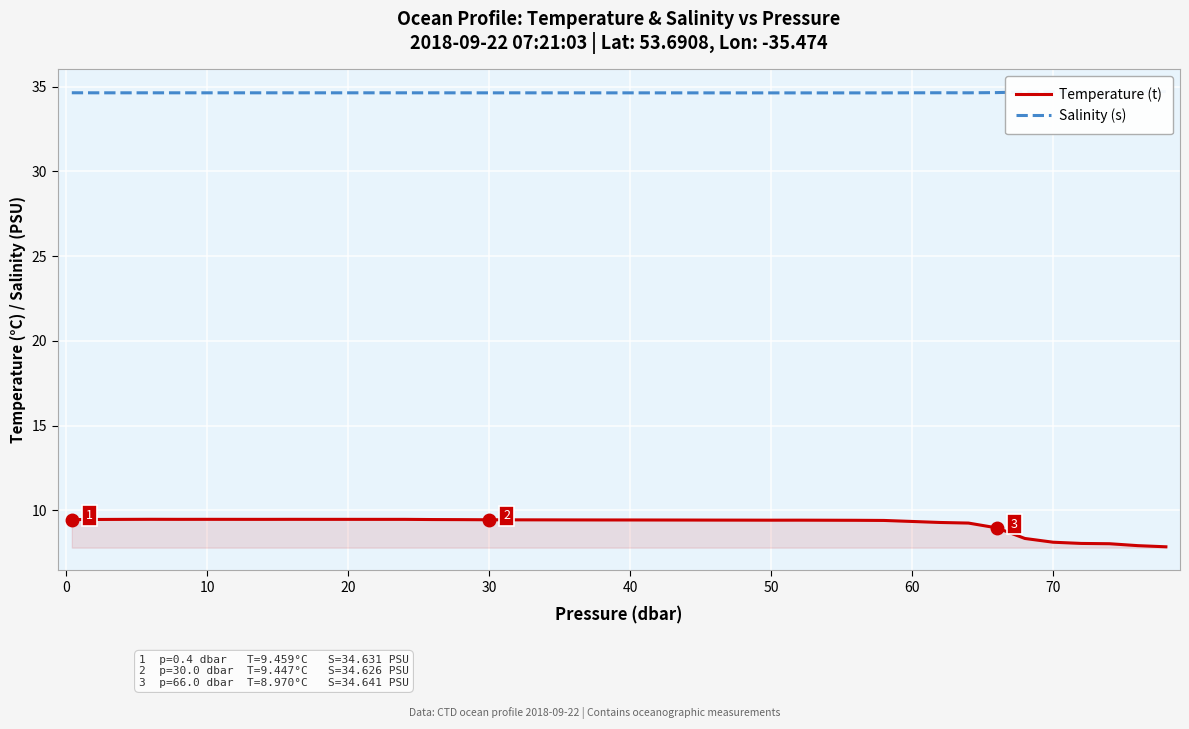

How many interior local peaks does the Salinity (s) series have?

4